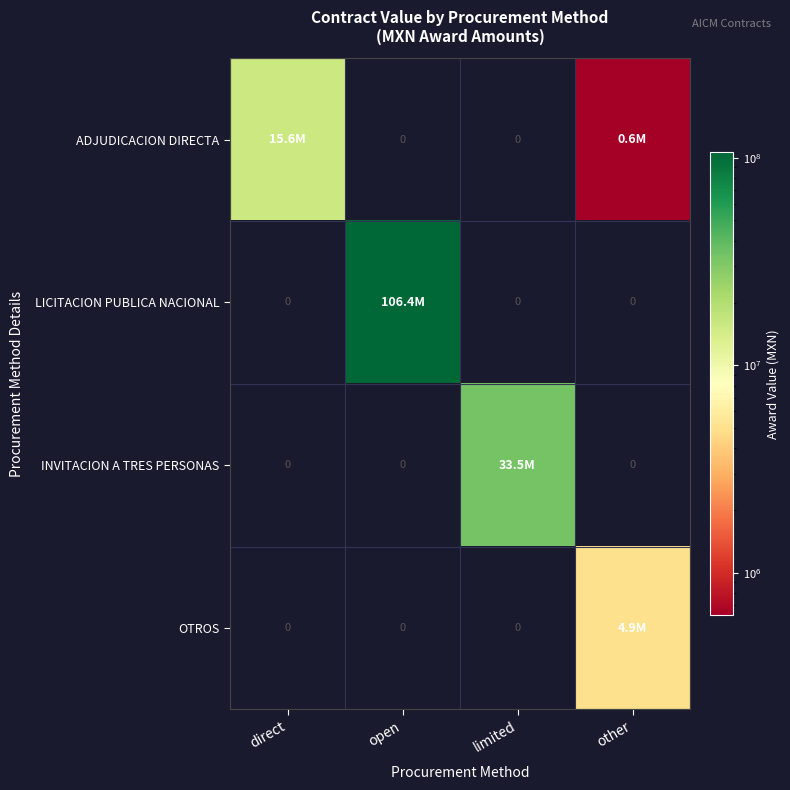

Is the value of ADJUDICACION DIRECTA at limited greater than the value of OTROS at limited?

No